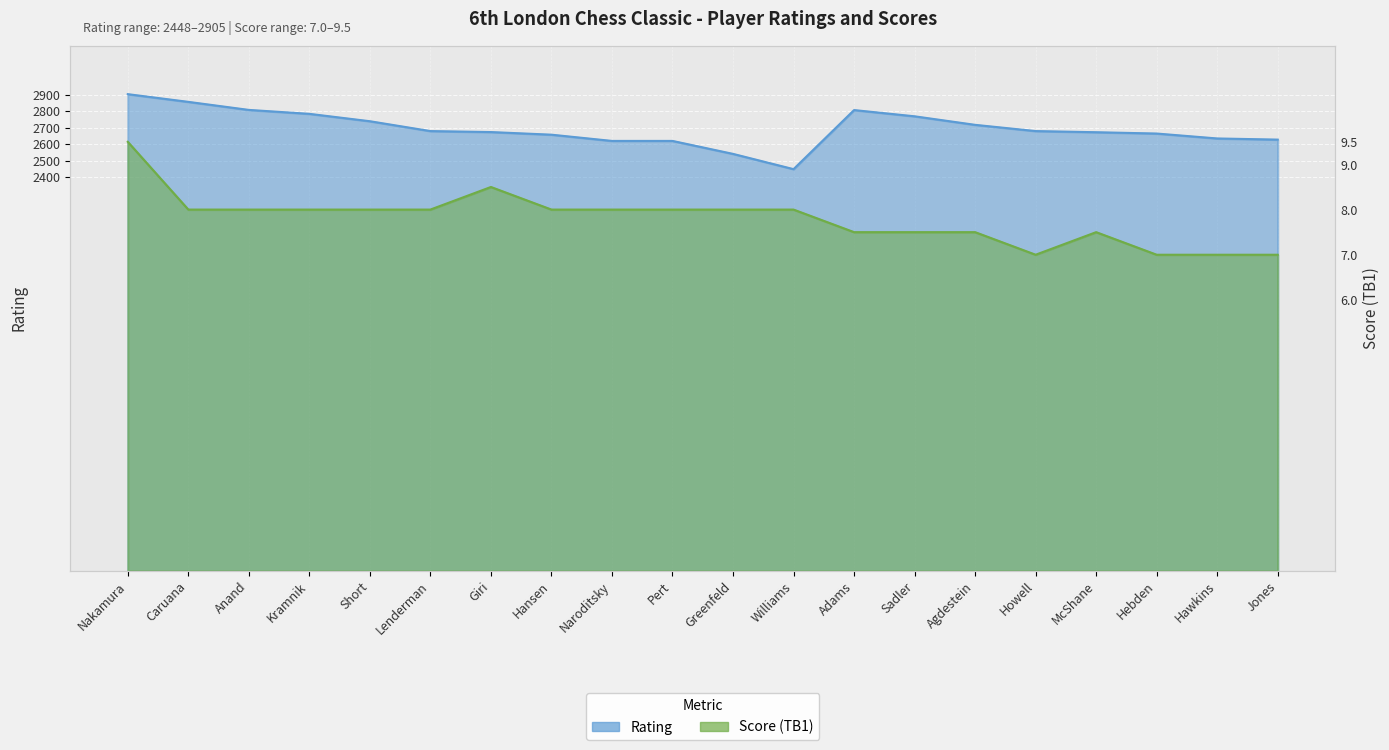

True or false: Rating has a value of 2635.0 at Hawkins.

True